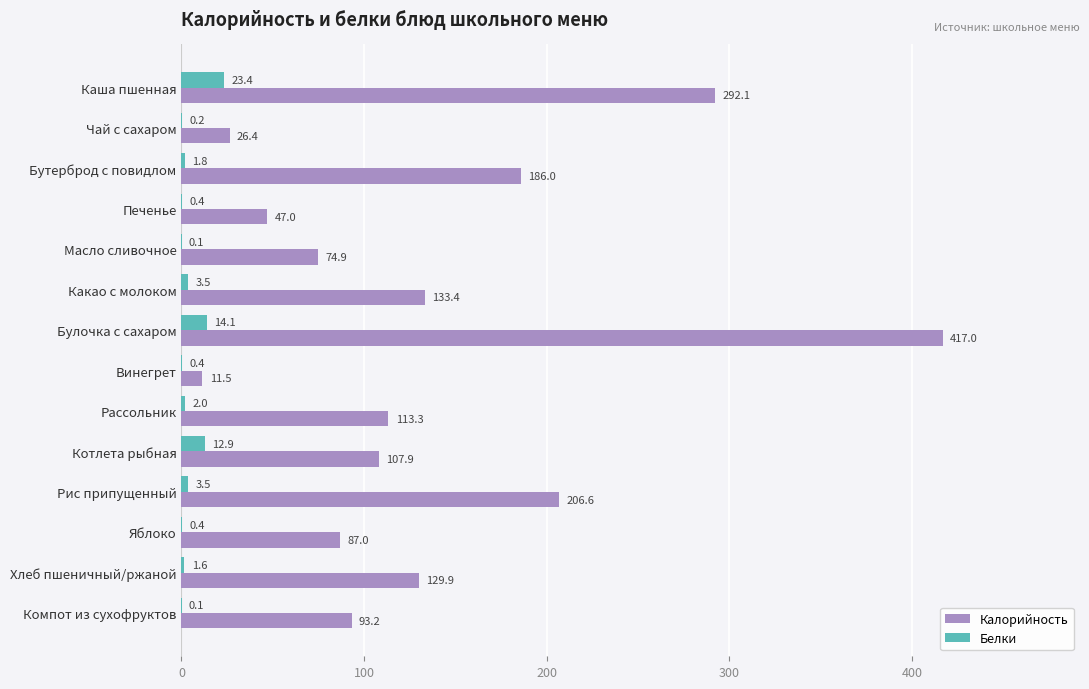

What is the greatest value displayed?

417.0